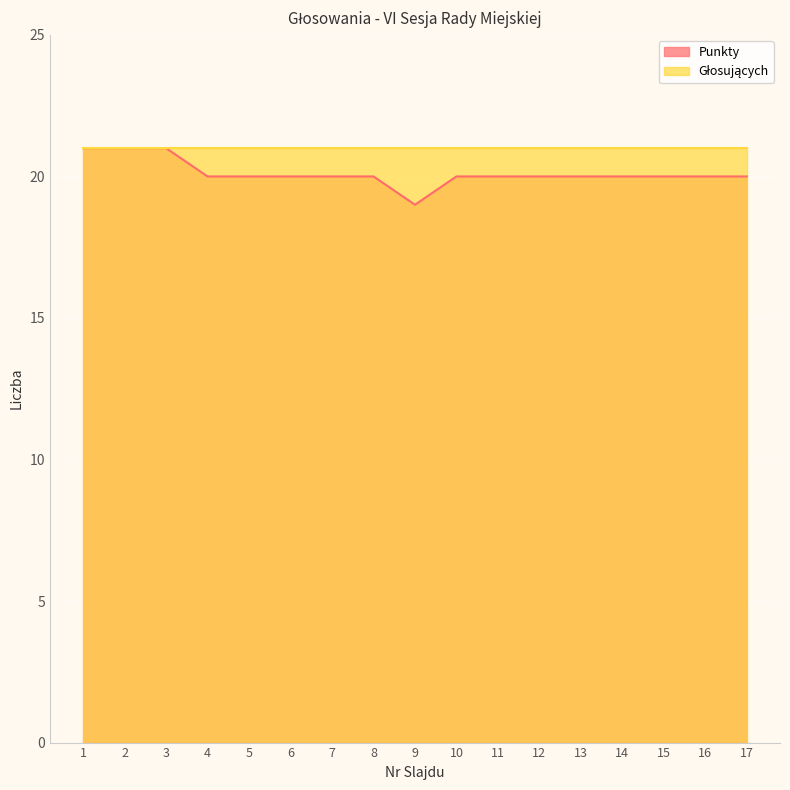

The value at 8 is 20. True or false?

True